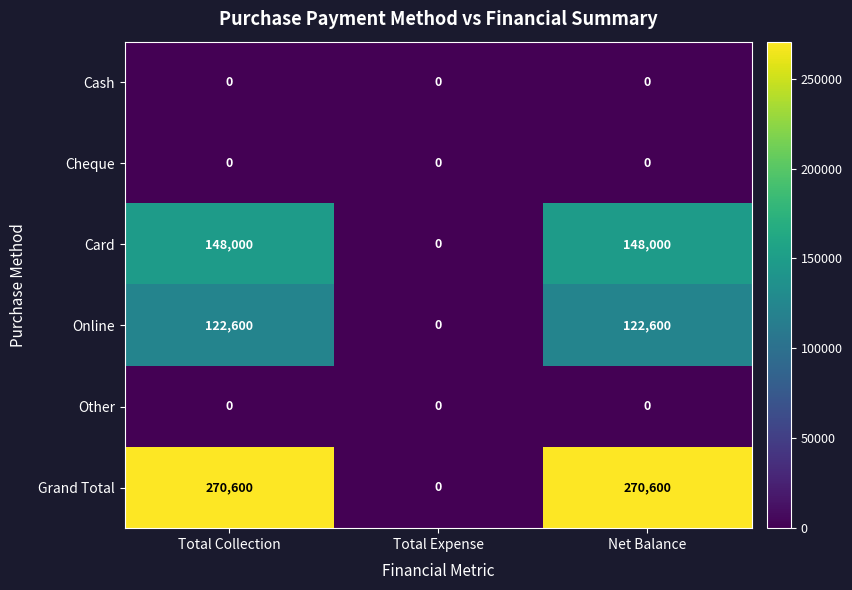

Which series has the largest total across all categories?

Grand Total